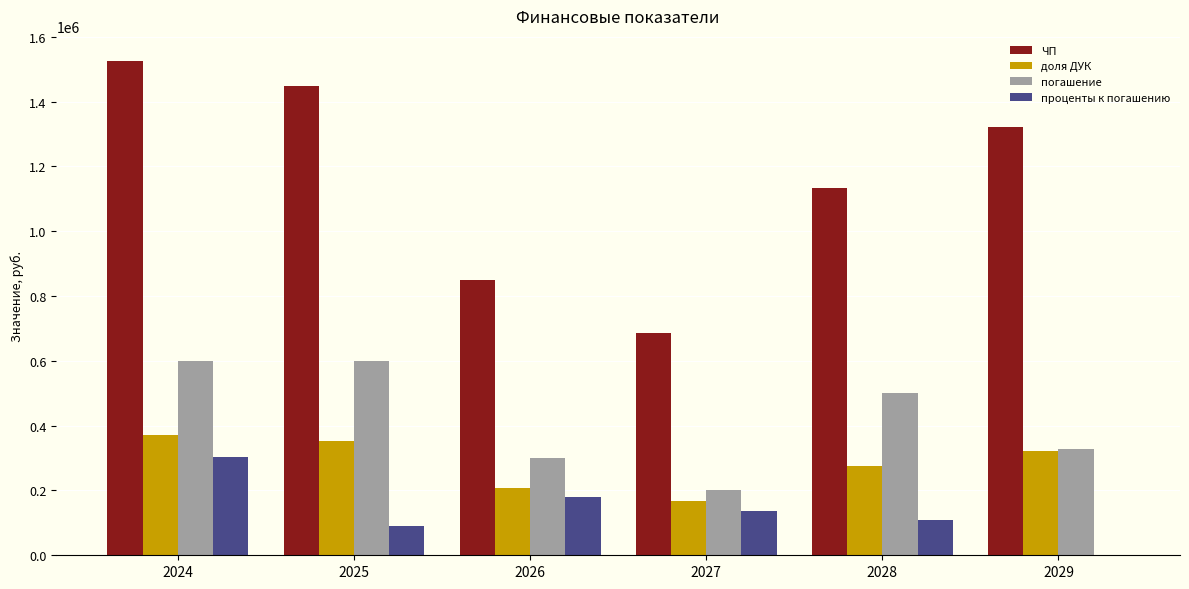

The value of погашение at 2025 is 200178.6. True or false?

False